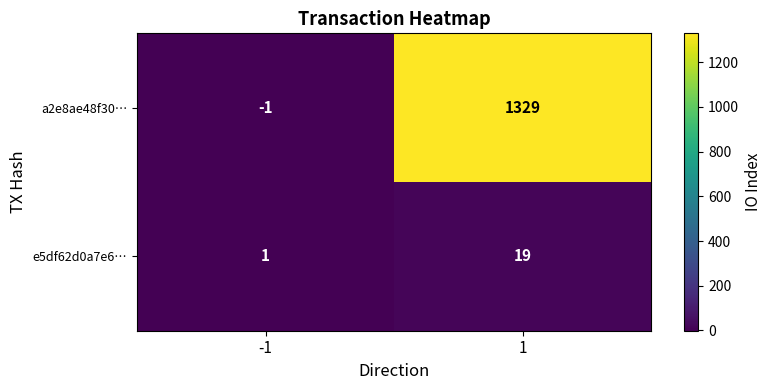

Reading left to right, list all the values displayed in this chart.

a2e8ae48f30…: -1	1329
e5df62d0a7e6…: 1	19